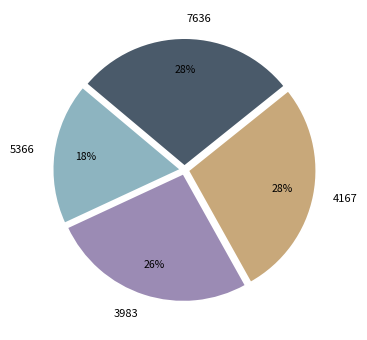

Is there any slice that represents more than half of the pie?

No